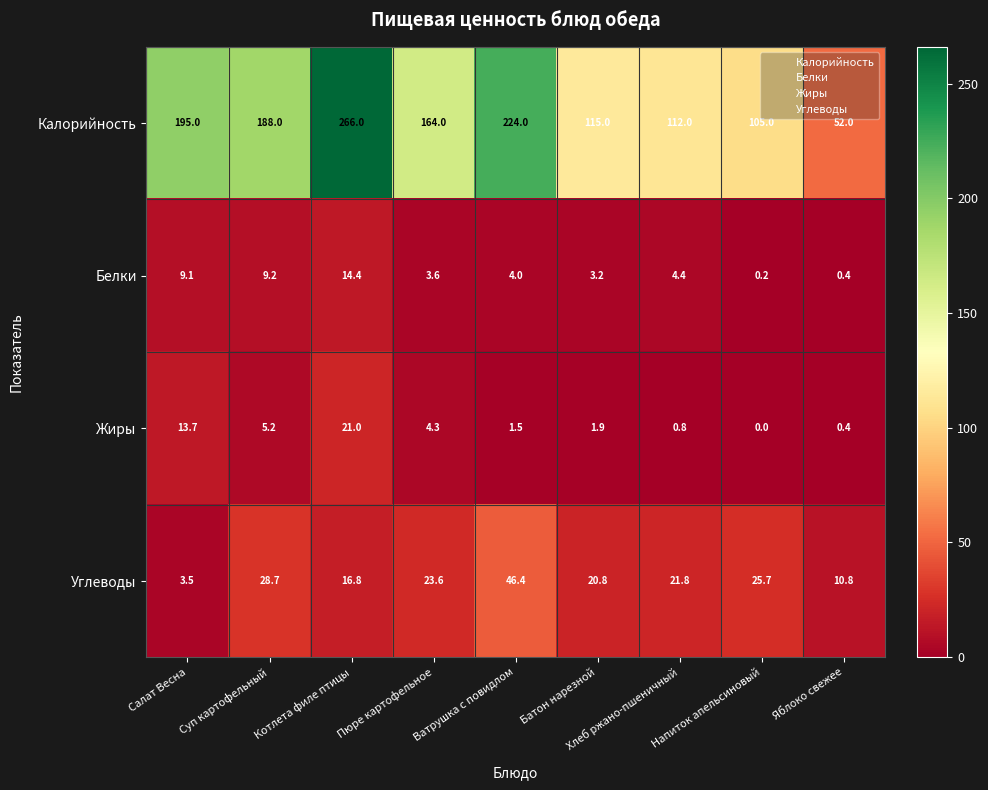

At which label is Жиры closest to 10?

Салат Весна